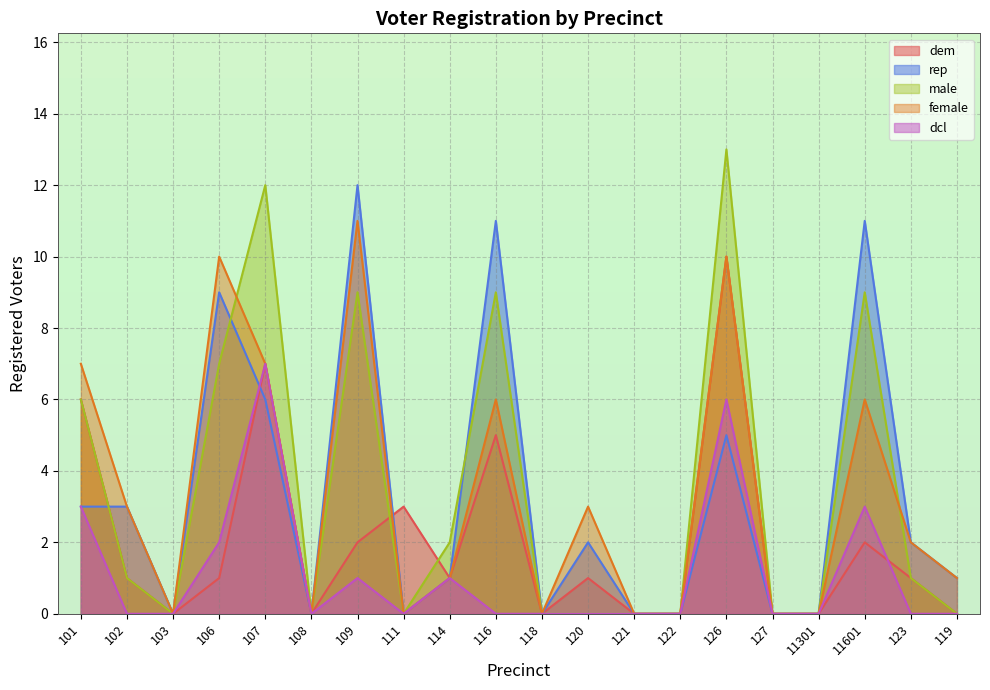

The value of male at 103 is 8. True or false?

False